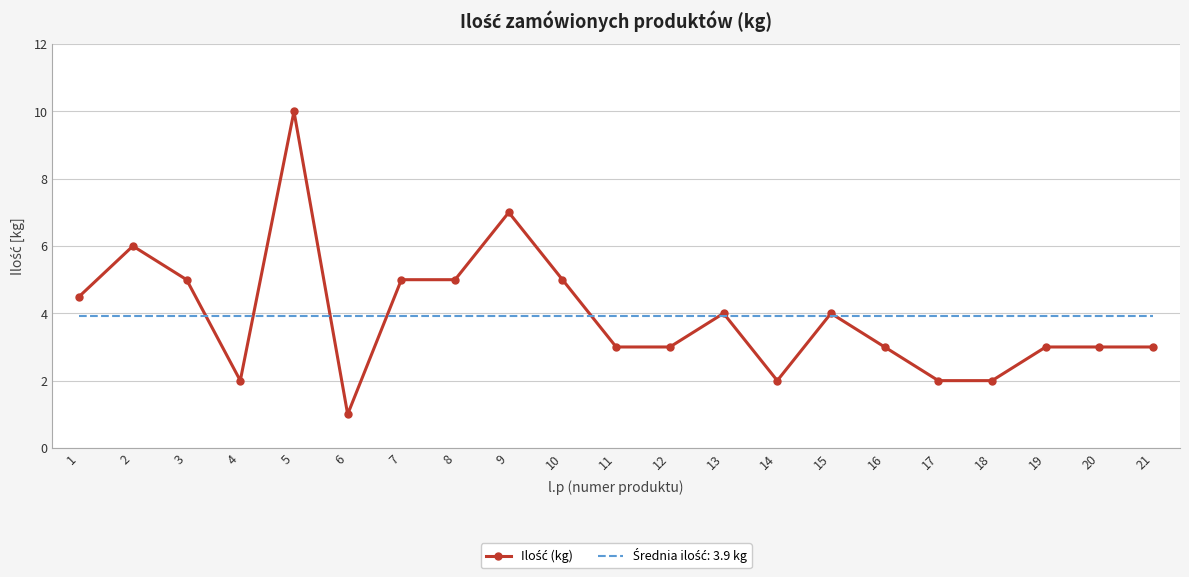

What is the total value across all series at 17?

5.9